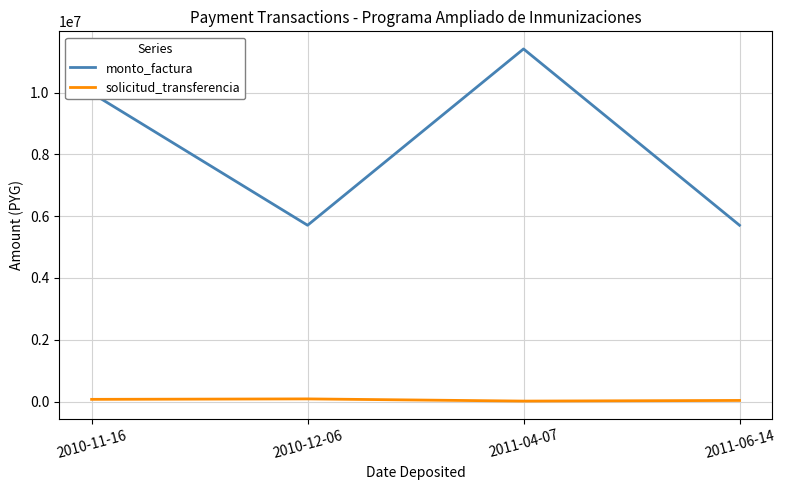

Rank the series at 2010-12-06 from highest to lowest value.

monto_factura, solicitud_transferencia